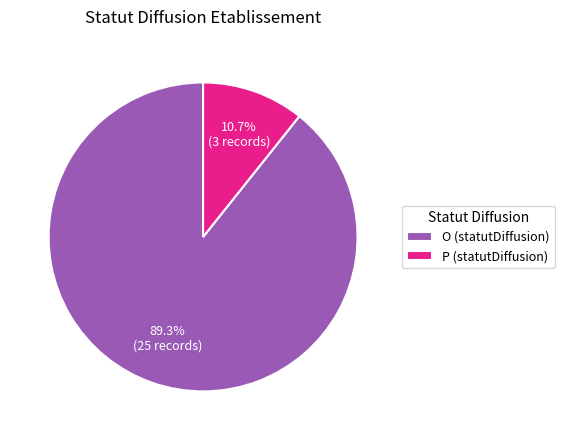

How many segments does this pie chart have?

2